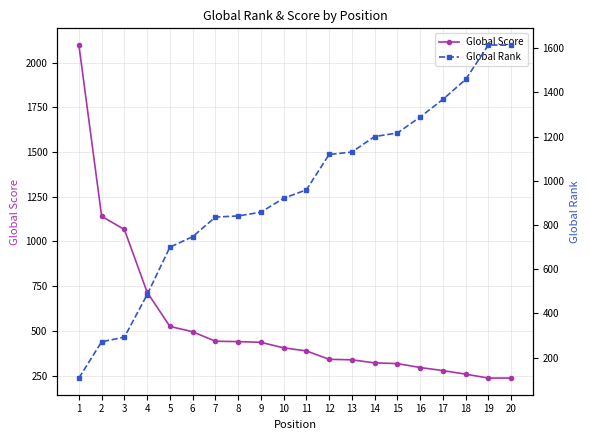

At 8, list the series in order from largest to smallest.

Global Rank, Global Score